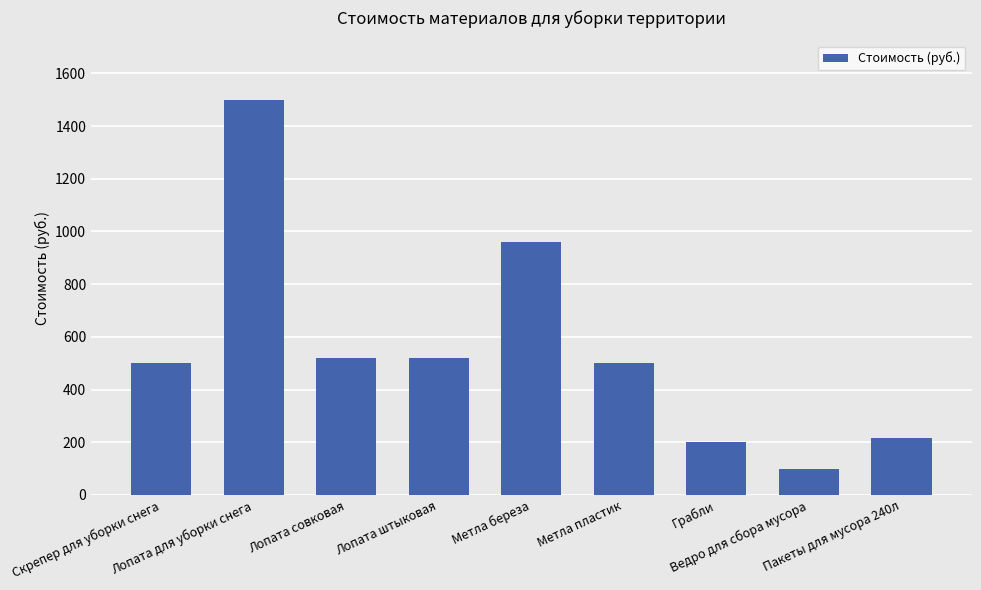

What is the maximum value shown in the chart?

1500